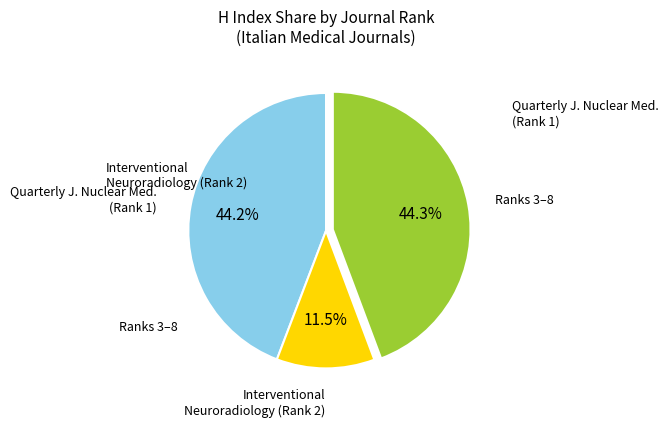

Is there any slice that represents more than half of the pie?

No